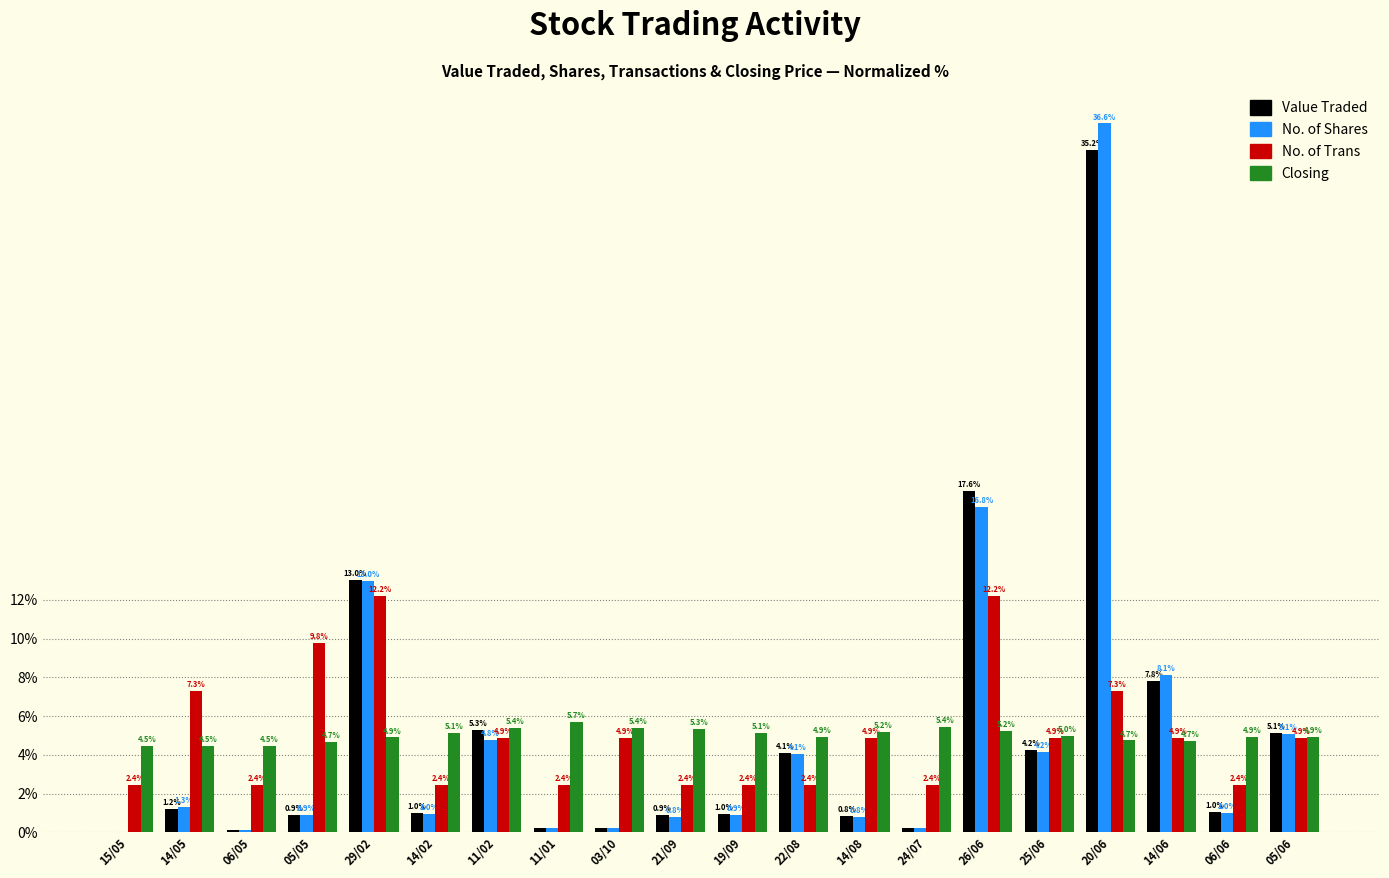

Where does the No. of Trans series first go above 4?

14/05